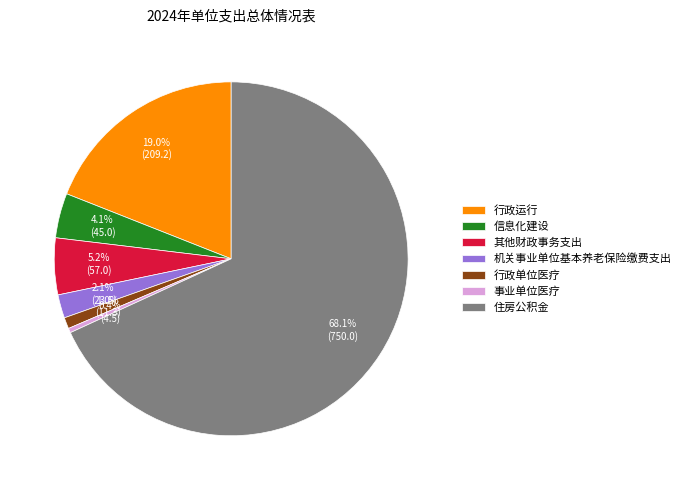

Which category has the smallest portion of the pie?

事业单位医疗